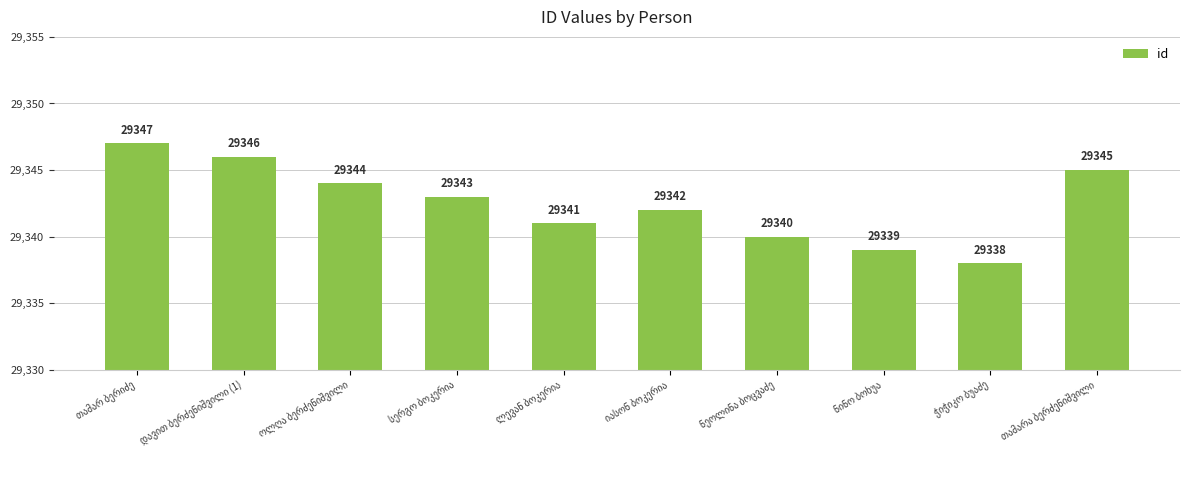

What is the value of the 9th bar from the left?

29338